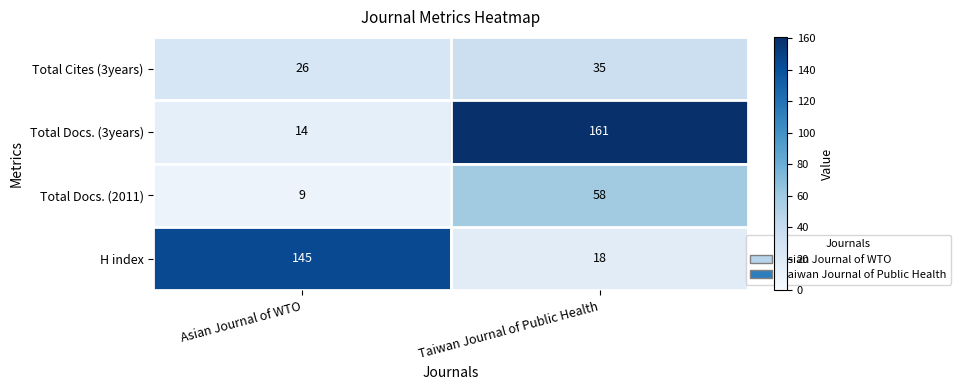

How many series are shown in this chart?

4